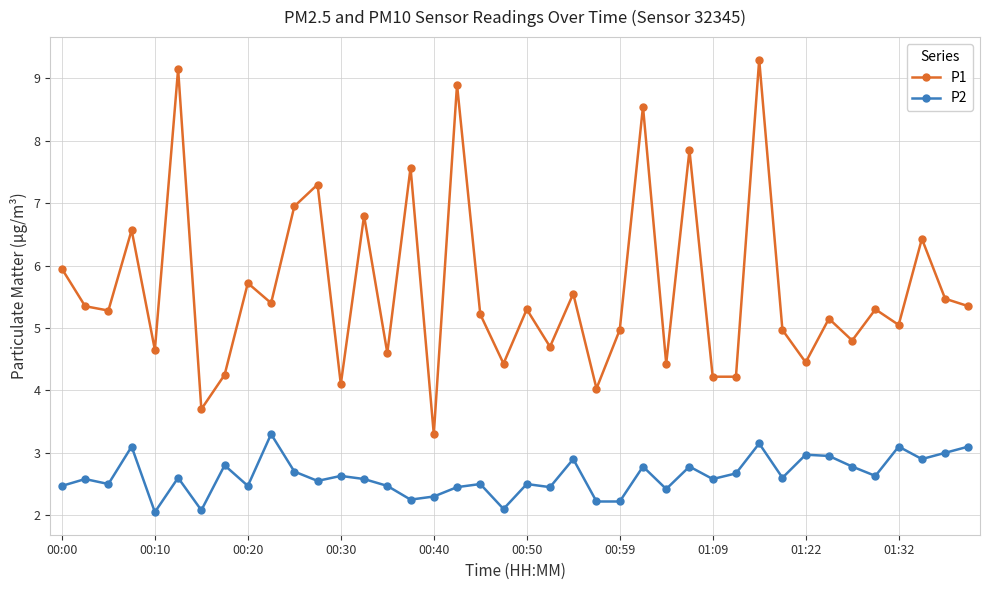

True or false: P2 and P1 cross at least once.

False